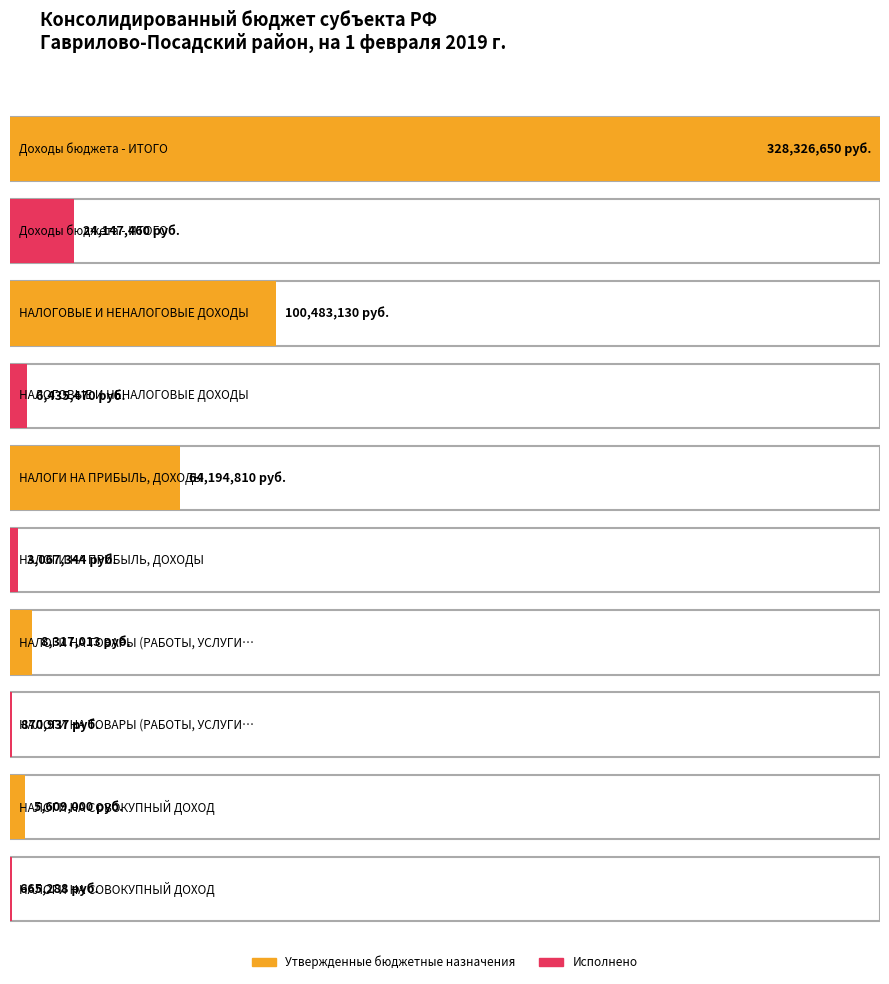

At НАЛОГИ НА СОВОКУПНЫЙ ДОХОД, list the series in order from largest to smallest.

Утвержденные бюджетные назначения, Исполнено